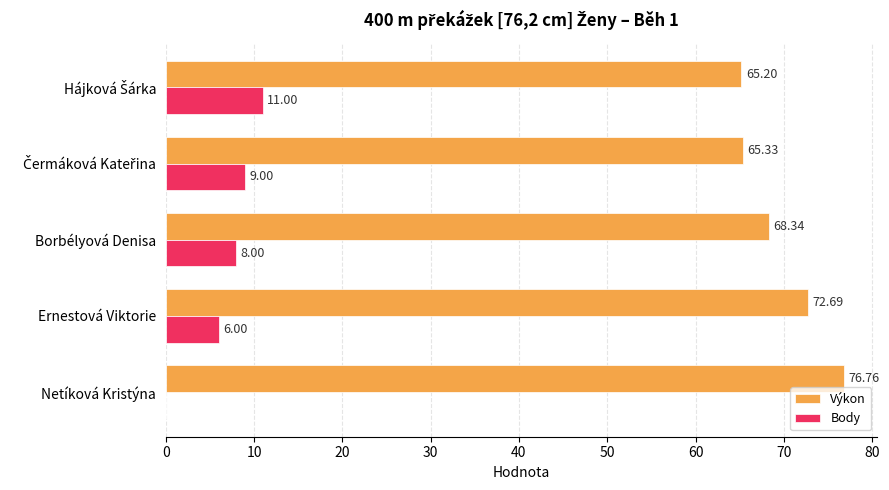

At which label is Výkon closest to 70?

Borbélyová Denisa